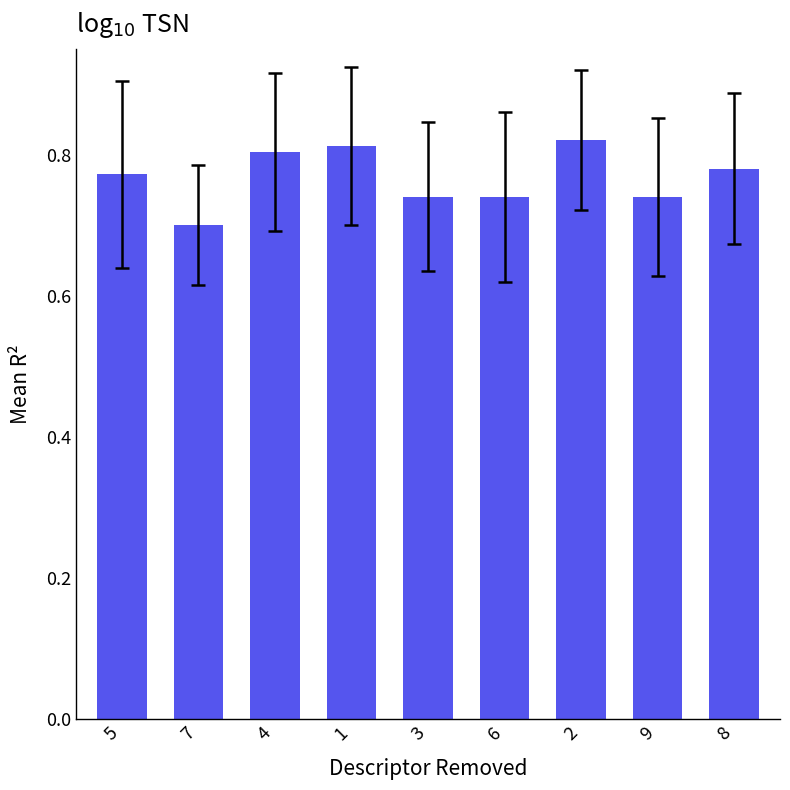

What is the label of the 2nd bar from the right?

9